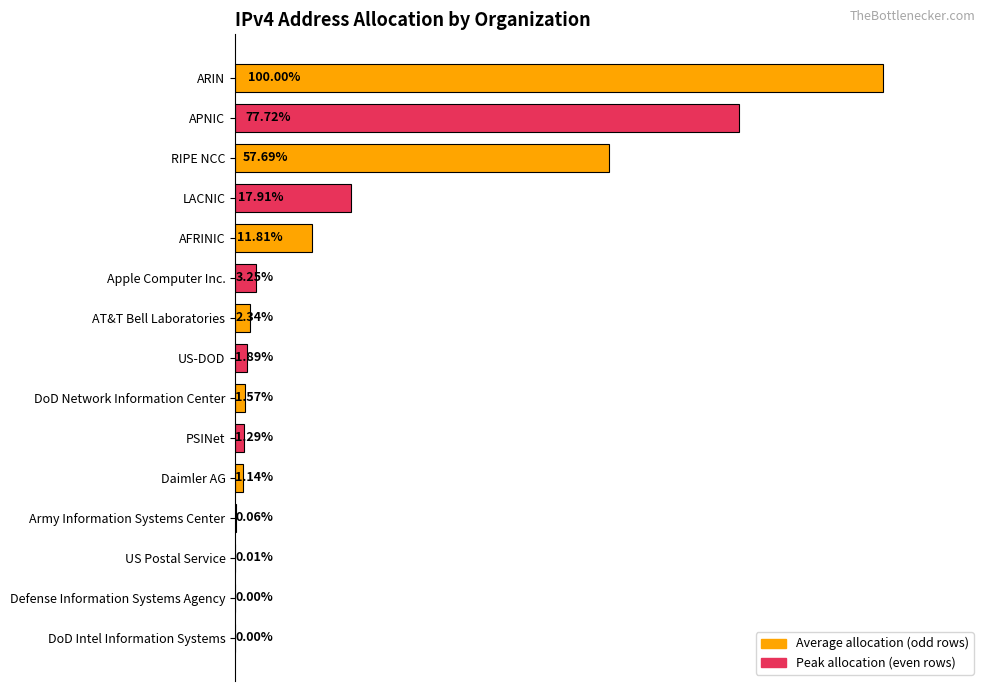

What is the difference between the maximum and minimum values?

1473513883